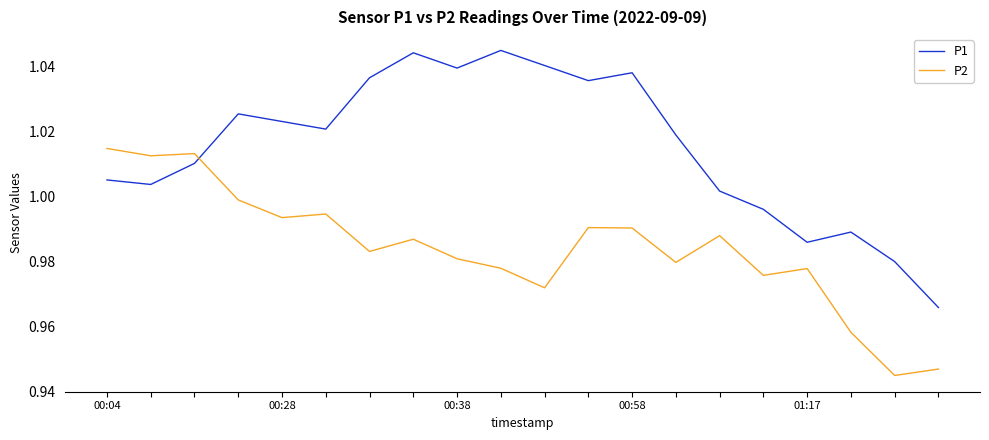

Which series has the largest total across all categories?

P1